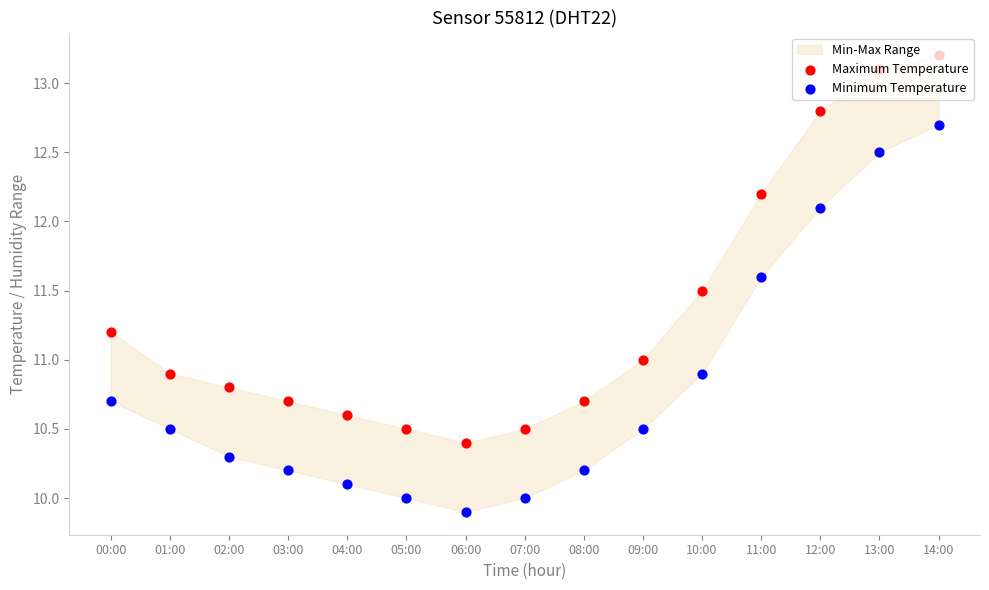

Which series reaches the minimum Y coordinate?

Minimum Temperature